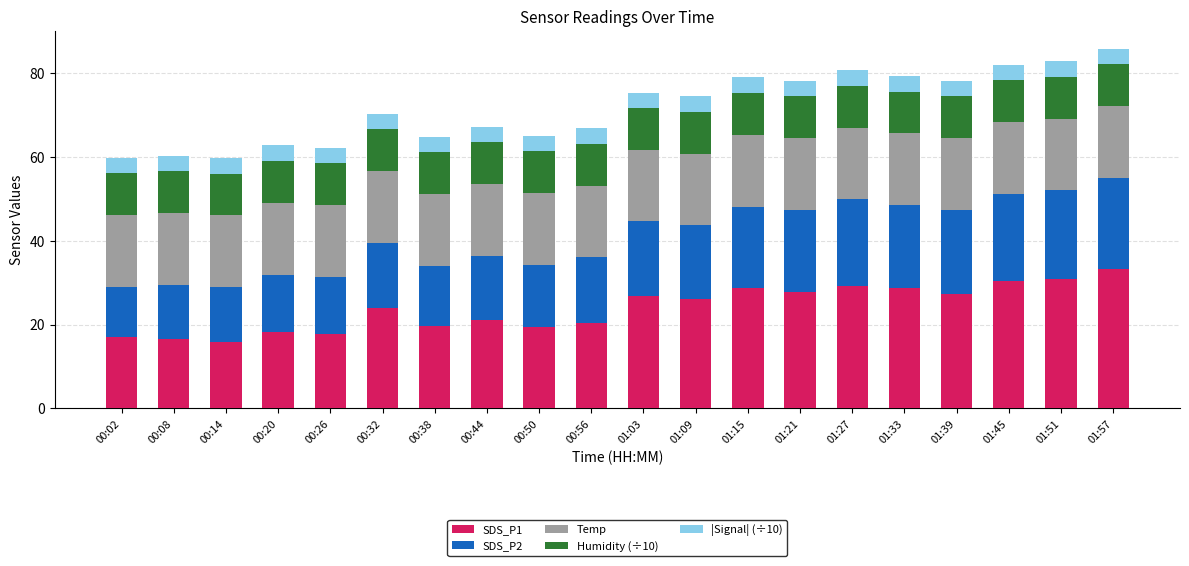

At which label does SDS_P1 reach its peak?

01:57